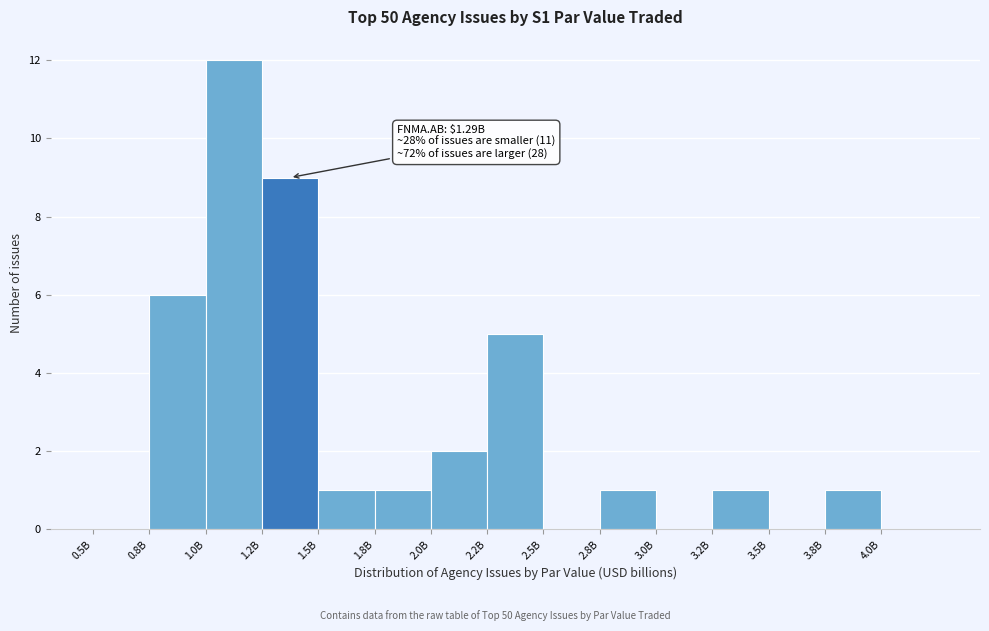

Reading left to right, list all the values displayed in this chart.

0.5B=0	0.8B=6	1.0B=12	1.2B=9	1.5B=1	1.8B=1	2.0B=2	2.2B=5	2.5B=0	2.8B=1	3.0B=0	3.2B=1	3.5B=0	3.8B=1	4.0B=0